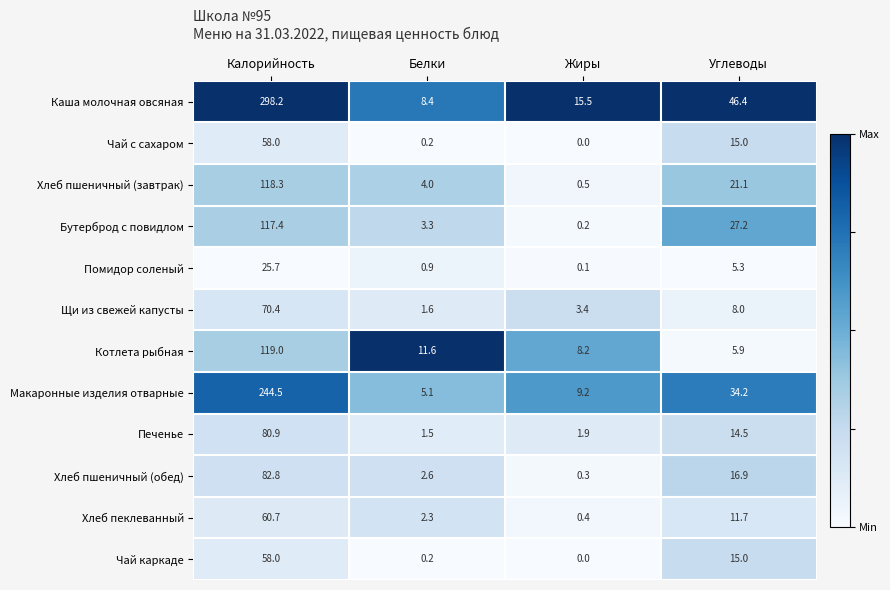

Between Жиры and Углеводы, which series saw the biggest shift?

Каша молочная овсяная